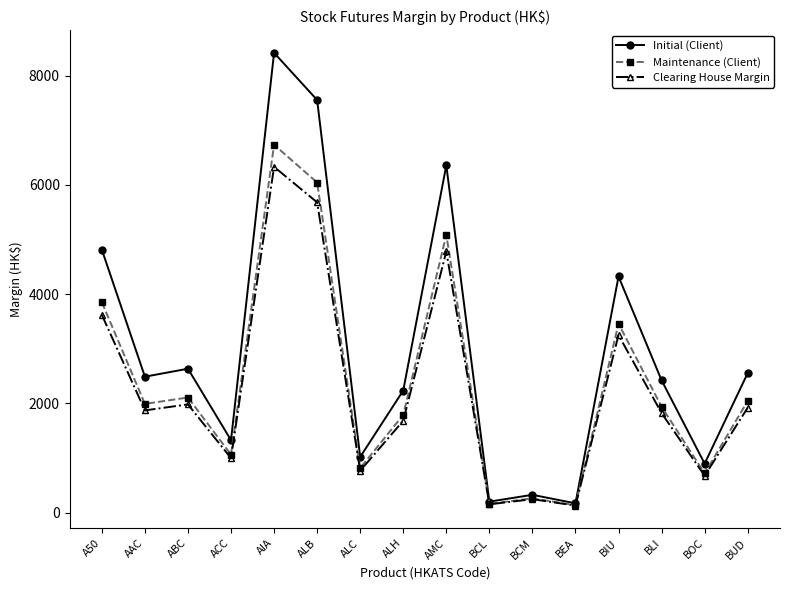

At which label is Initial (Client) closest to 4293?

BIU